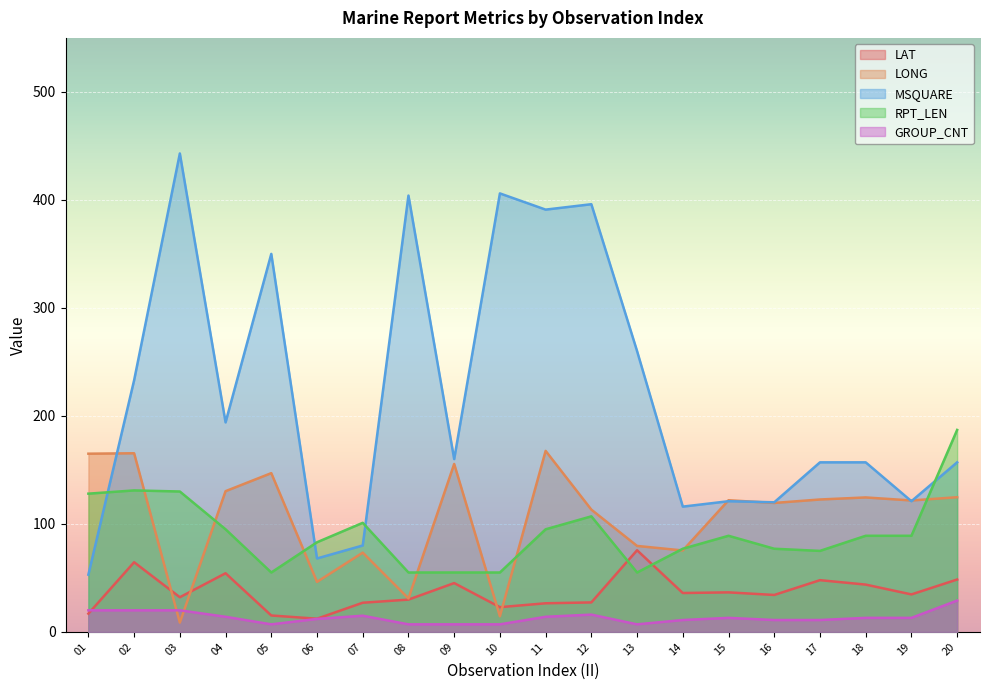

What is the average value of the LAT series?

36.6